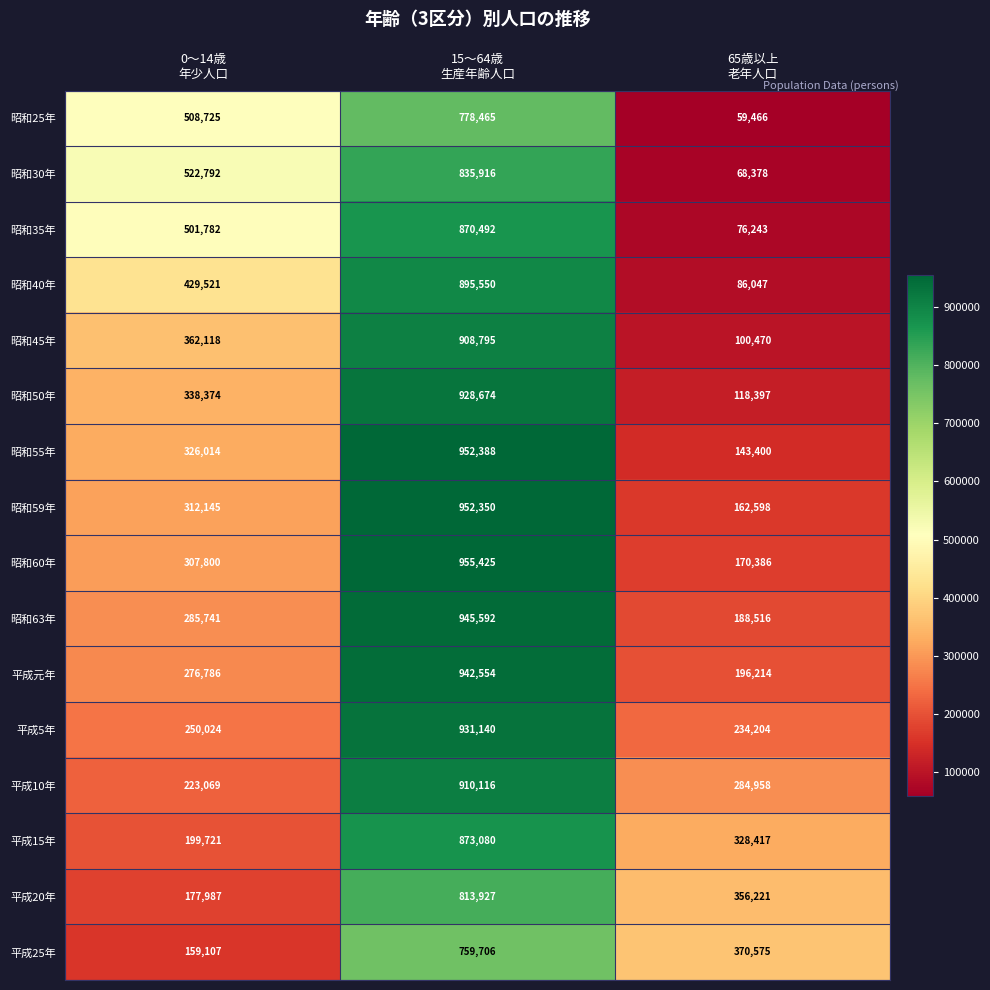

Which series has the largest total across all categories?

昭和35年